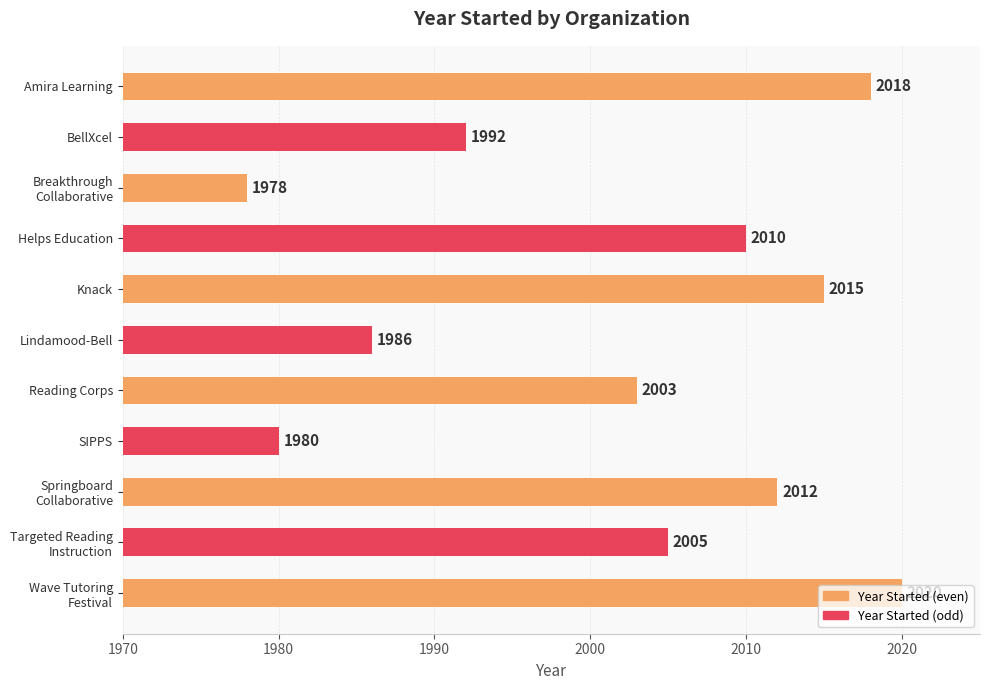

What is the approximate value at Reading Corps, to the nearest 5?

2005